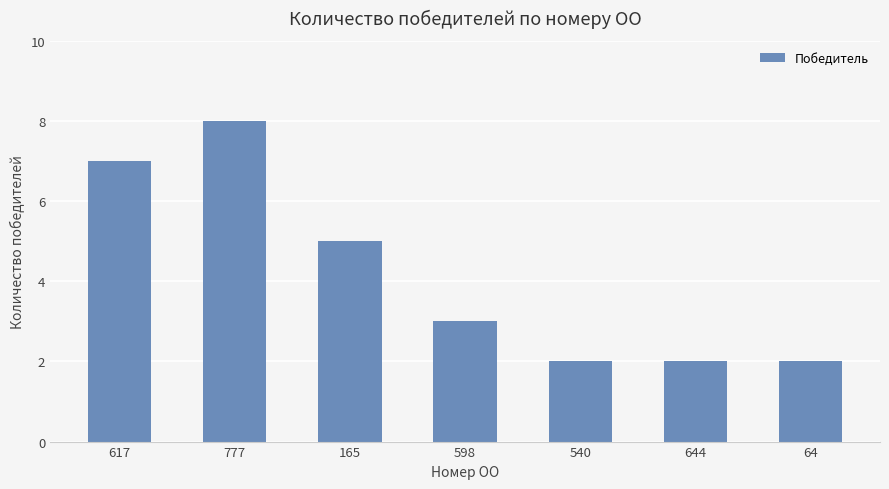

What is the smallest value displayed?

2